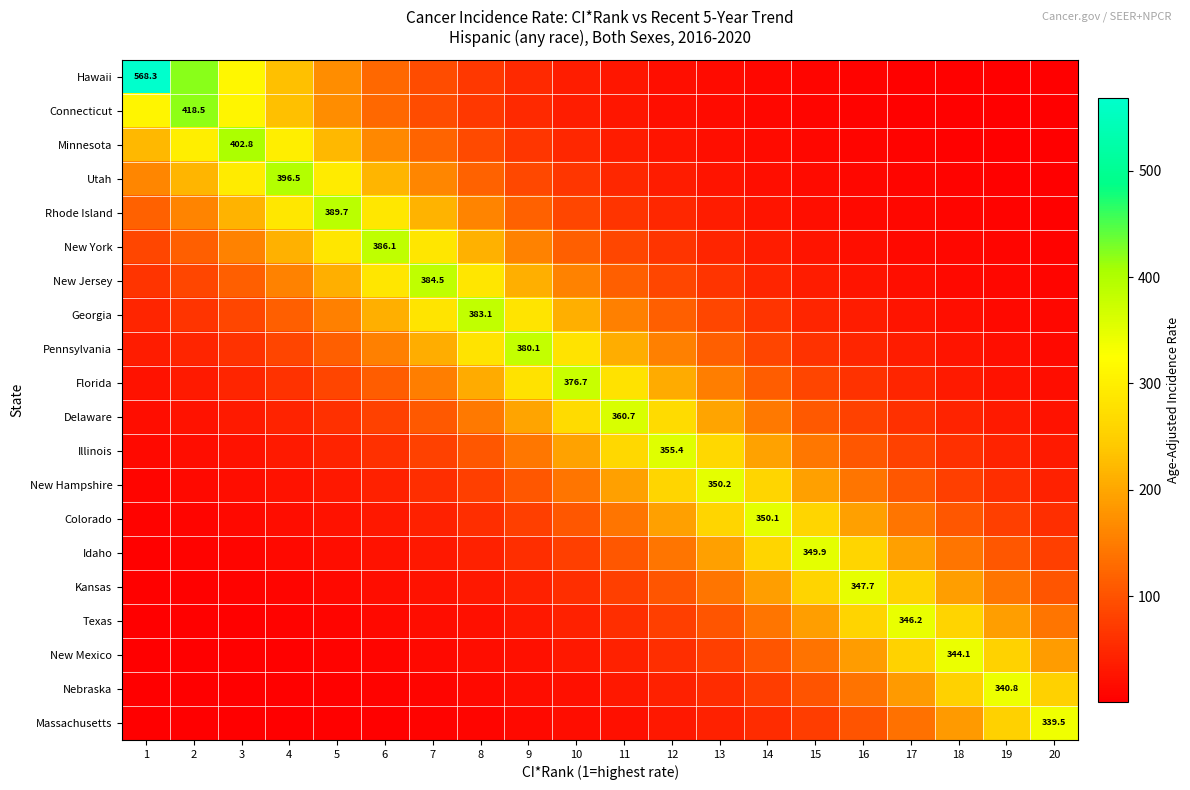

Which category has the highest value in the New York series?

6